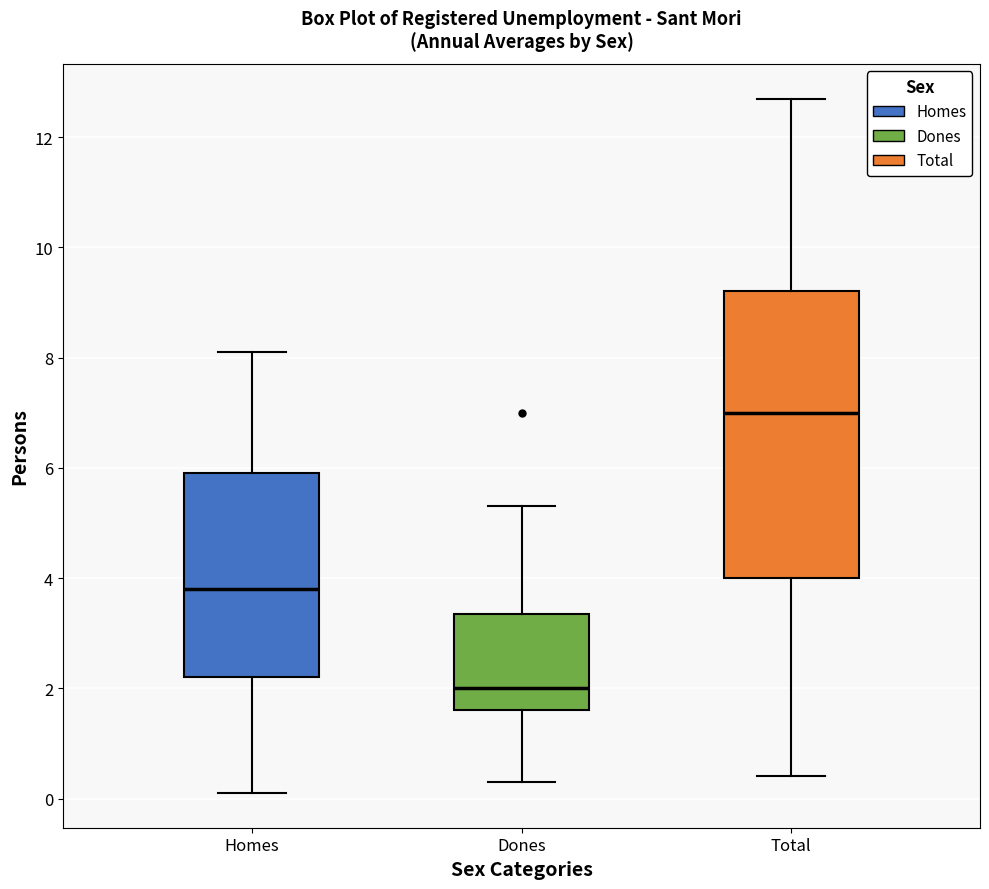

Where does the median line of the box for Homes sit on the y-axis? The values are not printed on the chart, so give them approximately, as read against the axis.

3.8